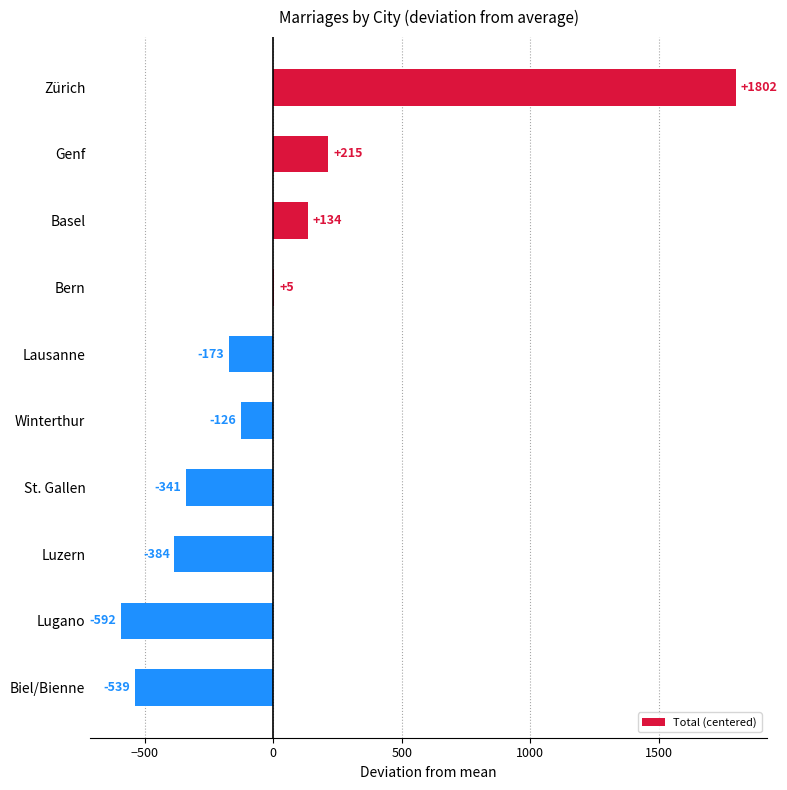

Which category has the highest value across all series?

Zürich